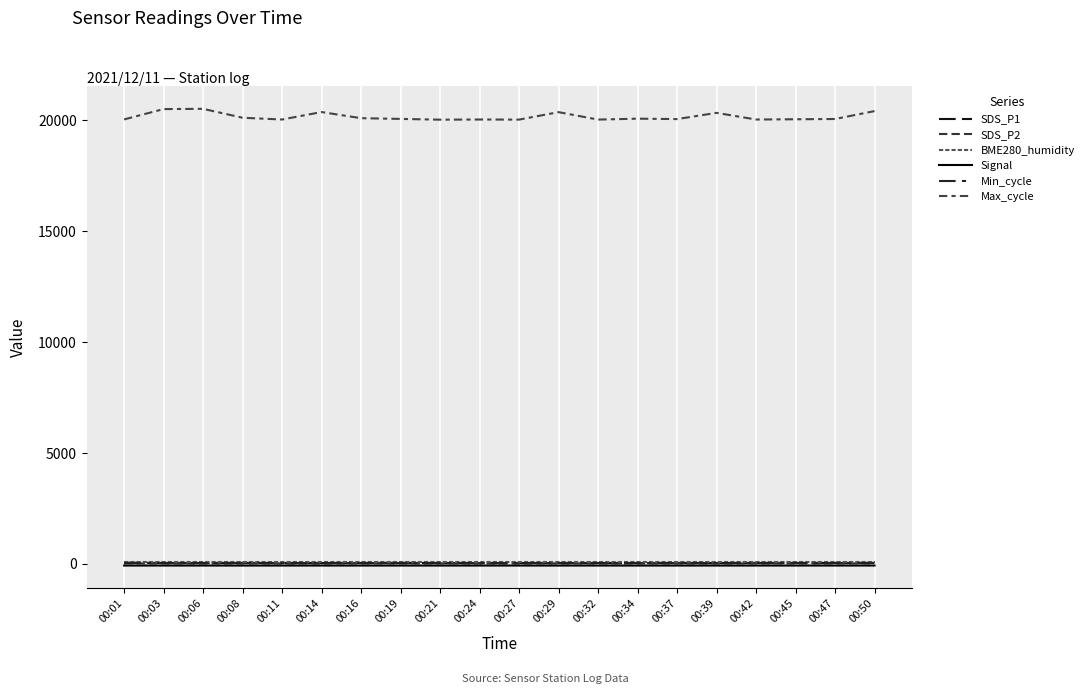

Which series ends up on top after the final intersection of Min_cycle and SDS_P2?

SDS_P2